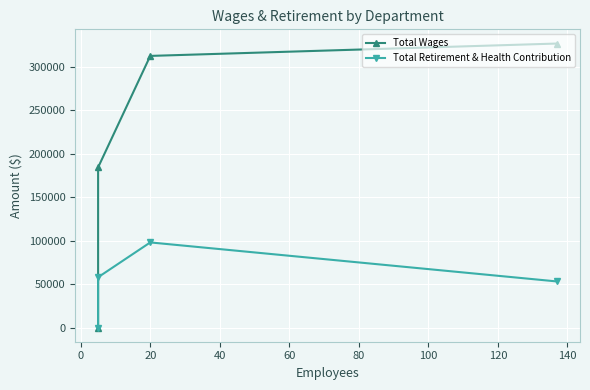

Which series has the widest spread of values?

Total Wages